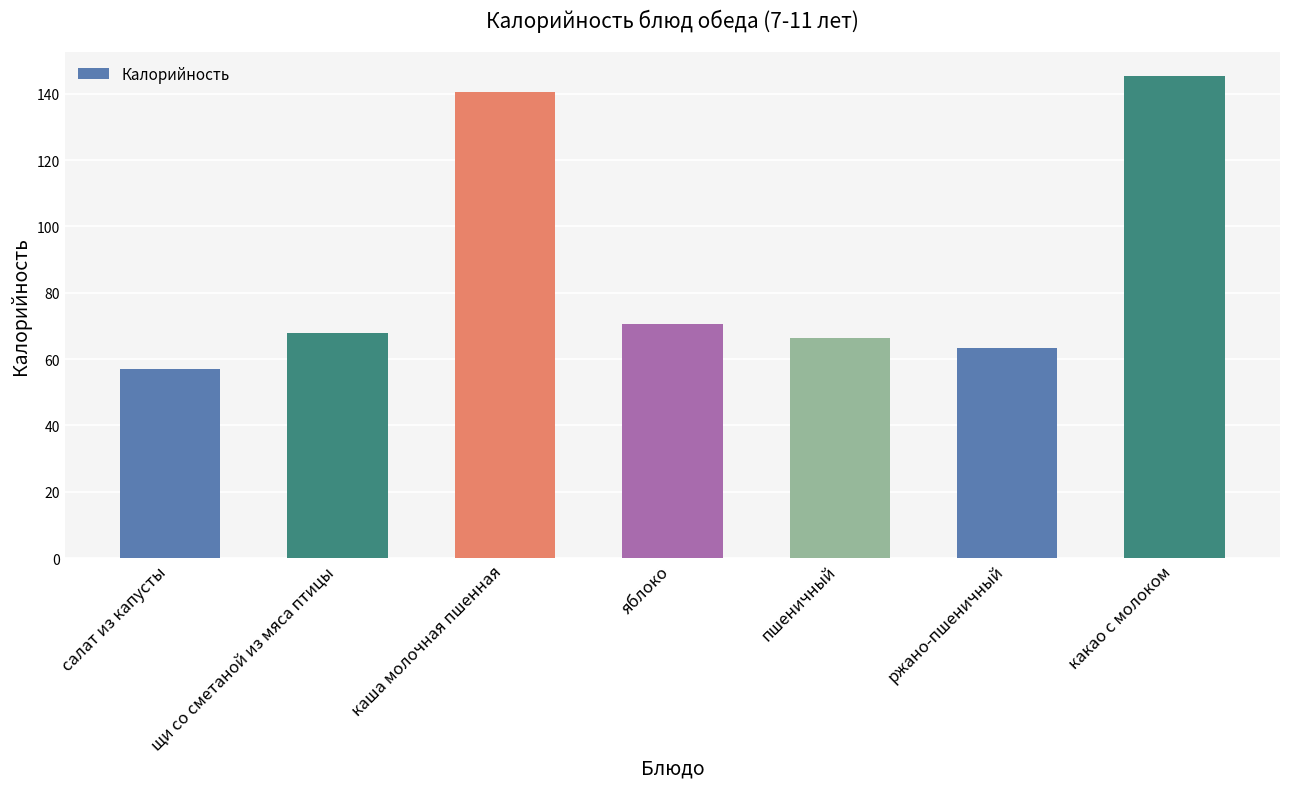

What is the average value?

87.2